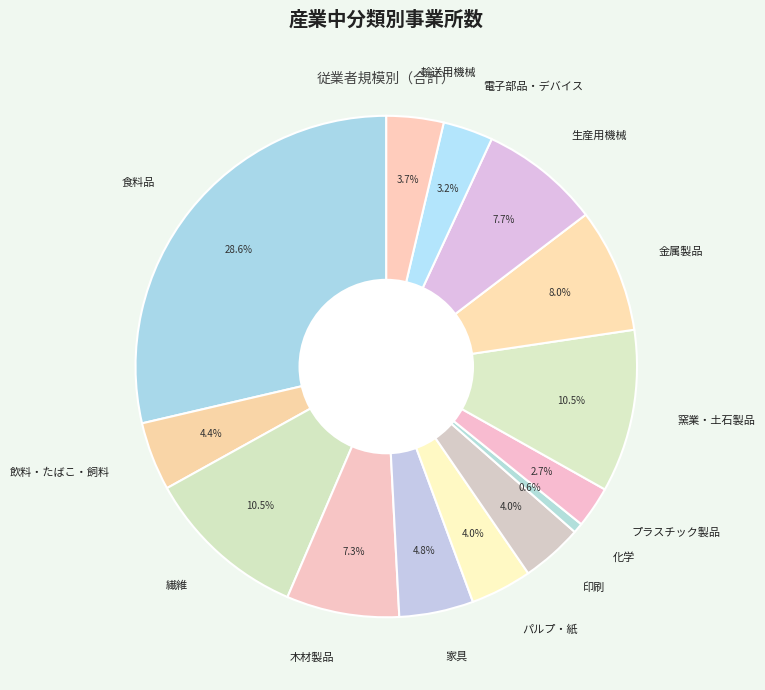

How many slices are in this pie chart?

14